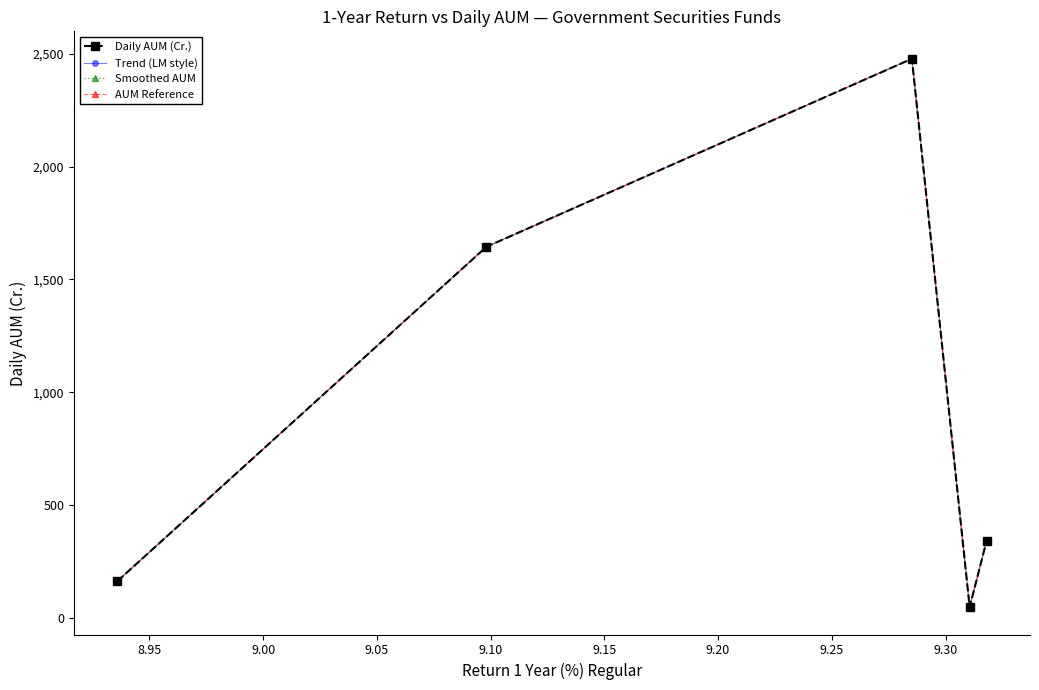

What is the greatest value displayed?

2477.7